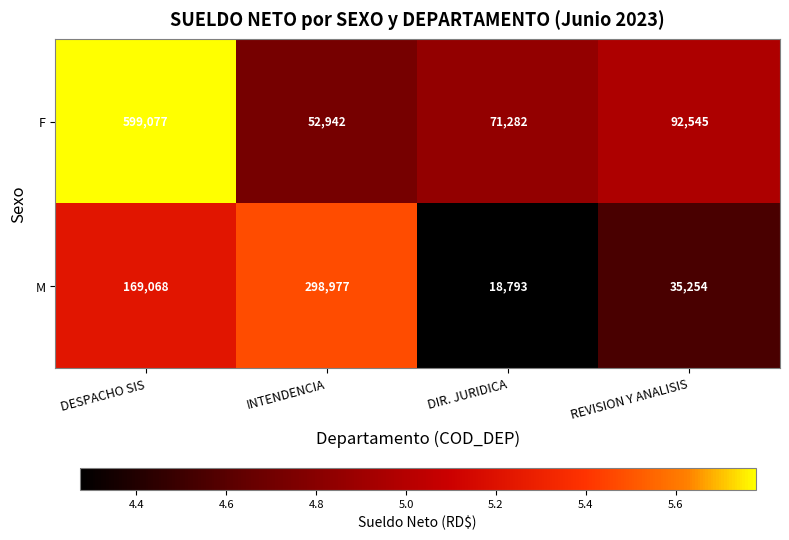

List the series in order of their peak value, lowest first.

M, F